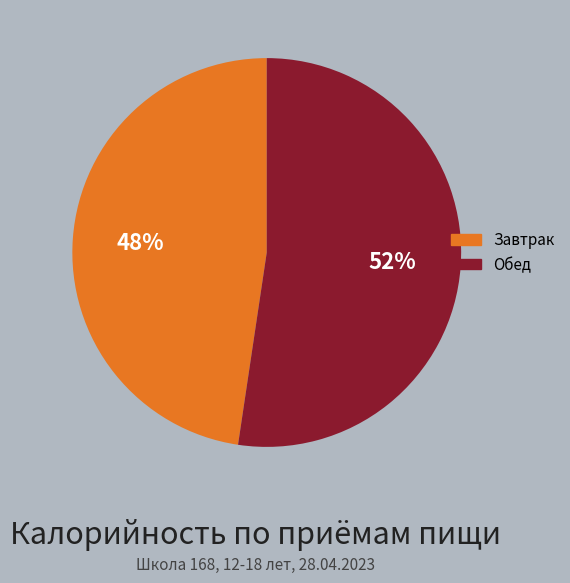

What percentage is the Завтрак slice, to the nearest percent?

48%